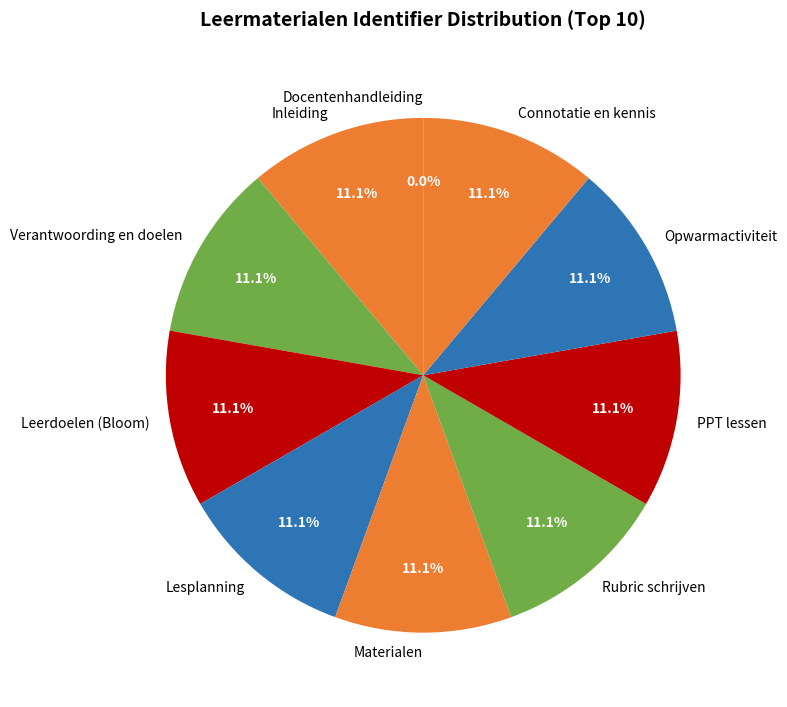

Is the sum of Materialen and PPT lessen greater than half?

No